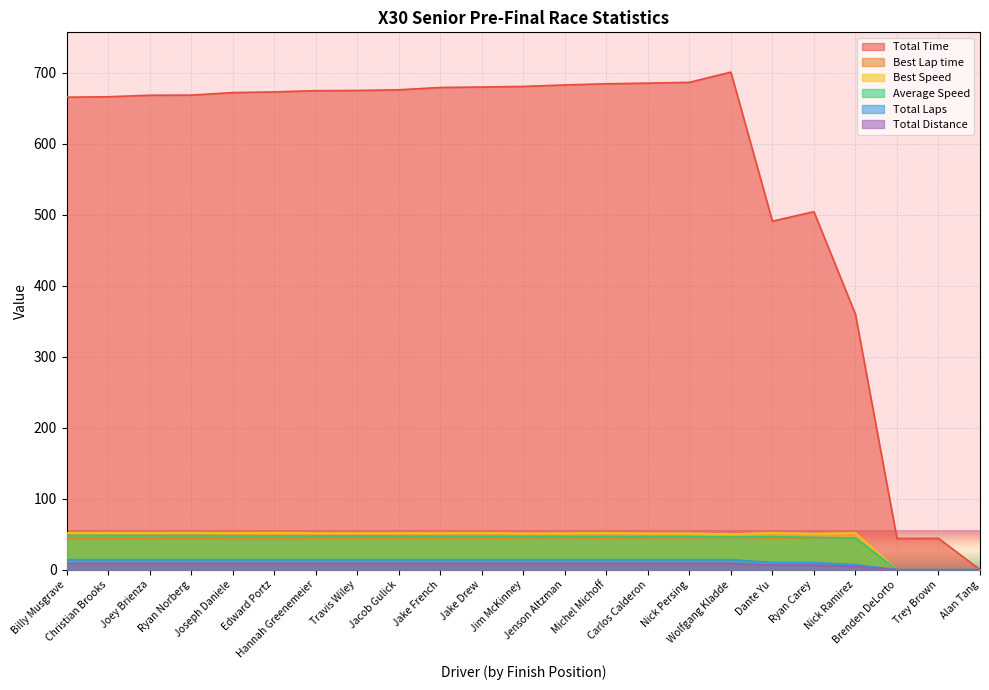

In Total Time, how many points are lower than both neighbors (excluding endpoints)?

2